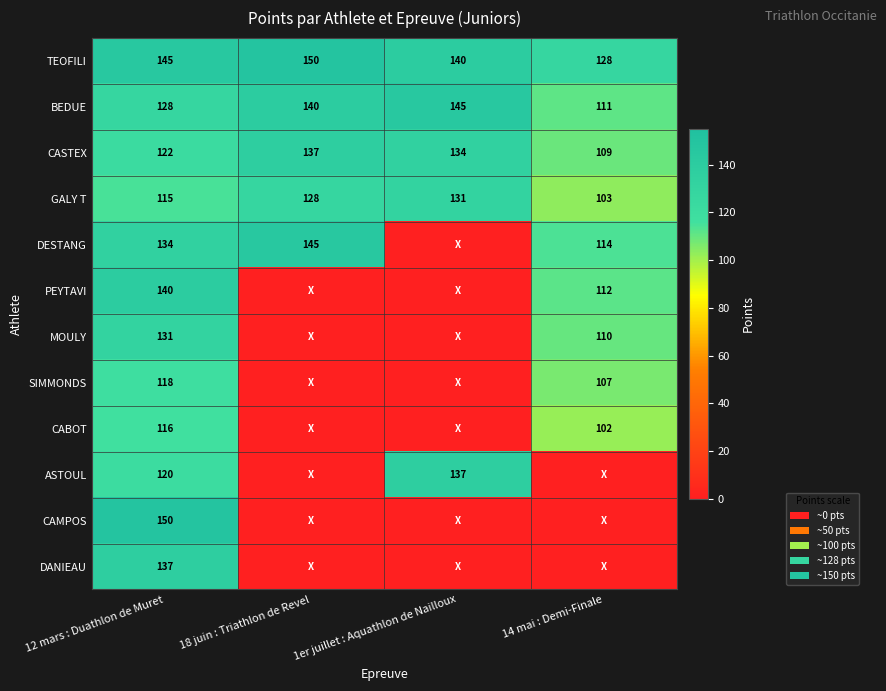

Is it true that DESTANG equals 114 at 14 mai : Demi-Finale?

True